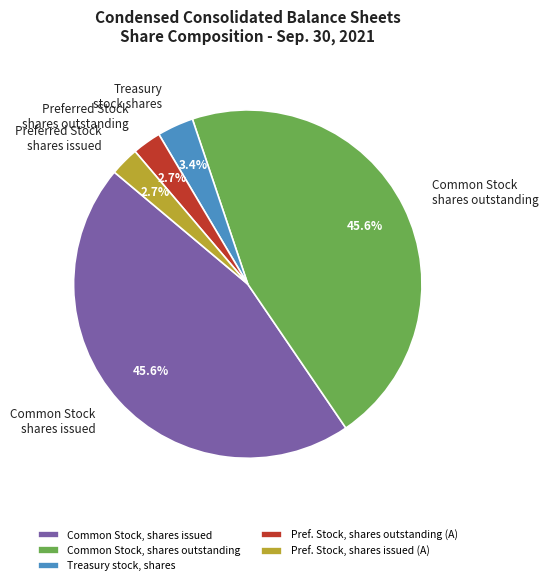

Is Common Stock, shares outstanding the majority of the pie?

No